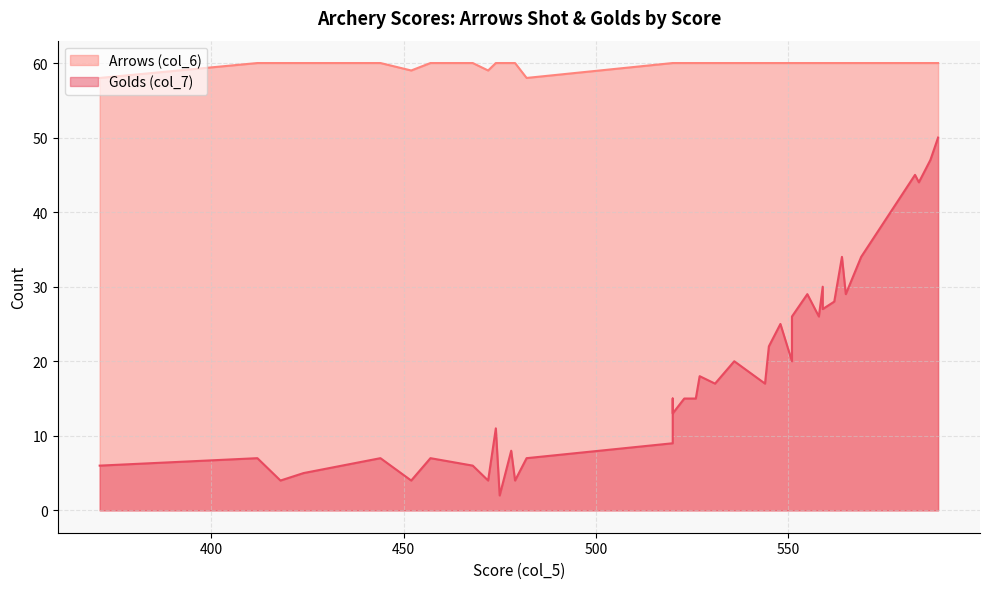

Which series has the largest total across all categories?

Arrows (col_6)